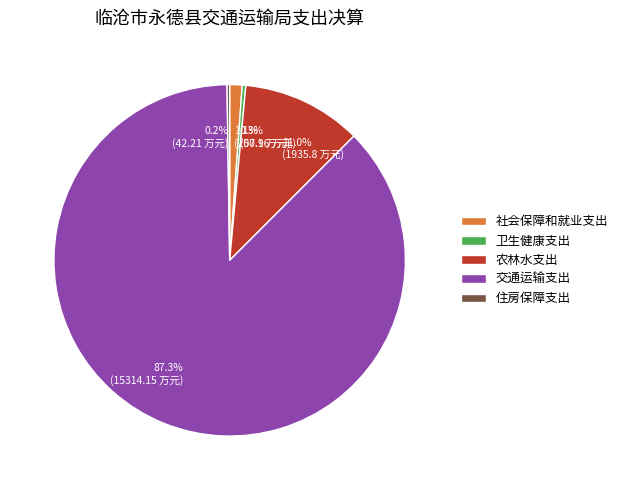

Which has a higher value, 11.0% (1935.8 万元) or 0.3% (57.9 万元)?

11.0% (1935.8 万元)